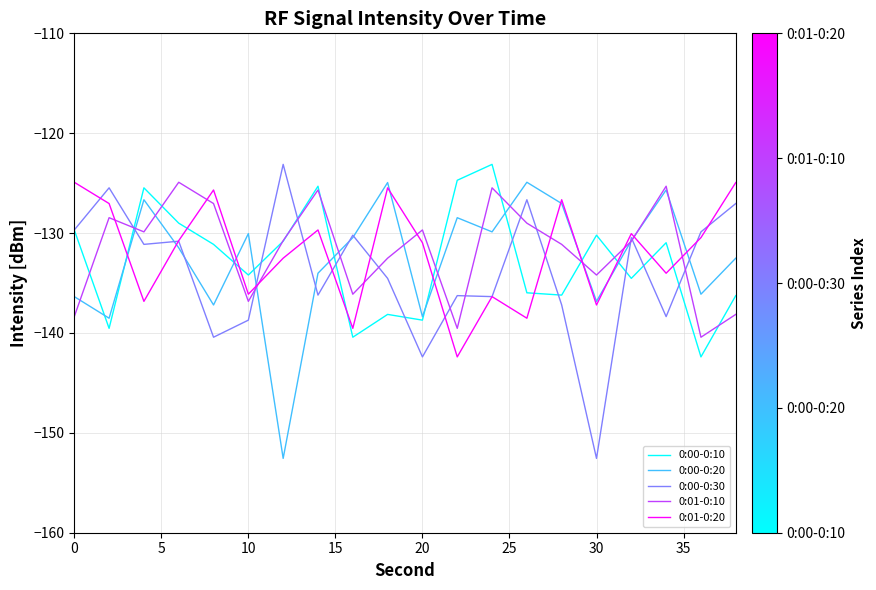

What is the maximum value shown in the chart?

-123.1